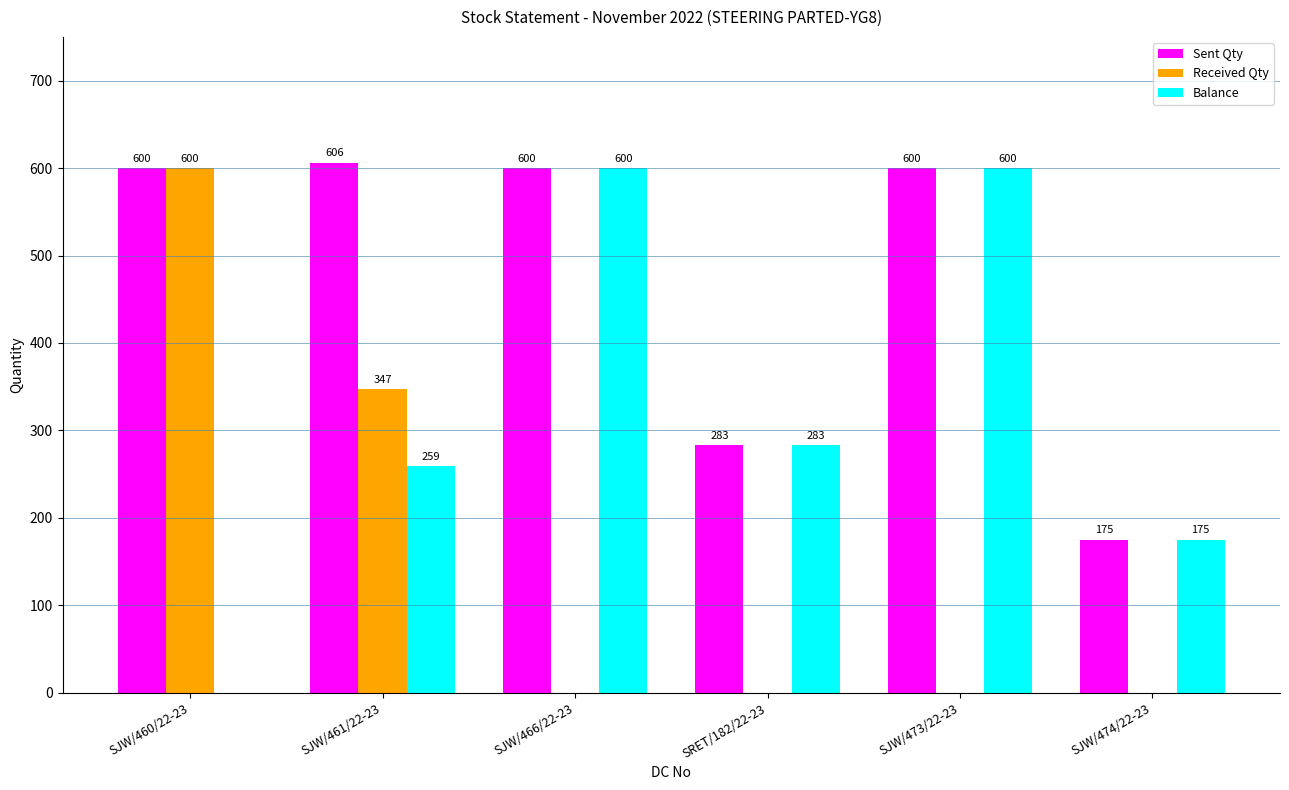

Which series has the largest total across all categories?

Sent Qty